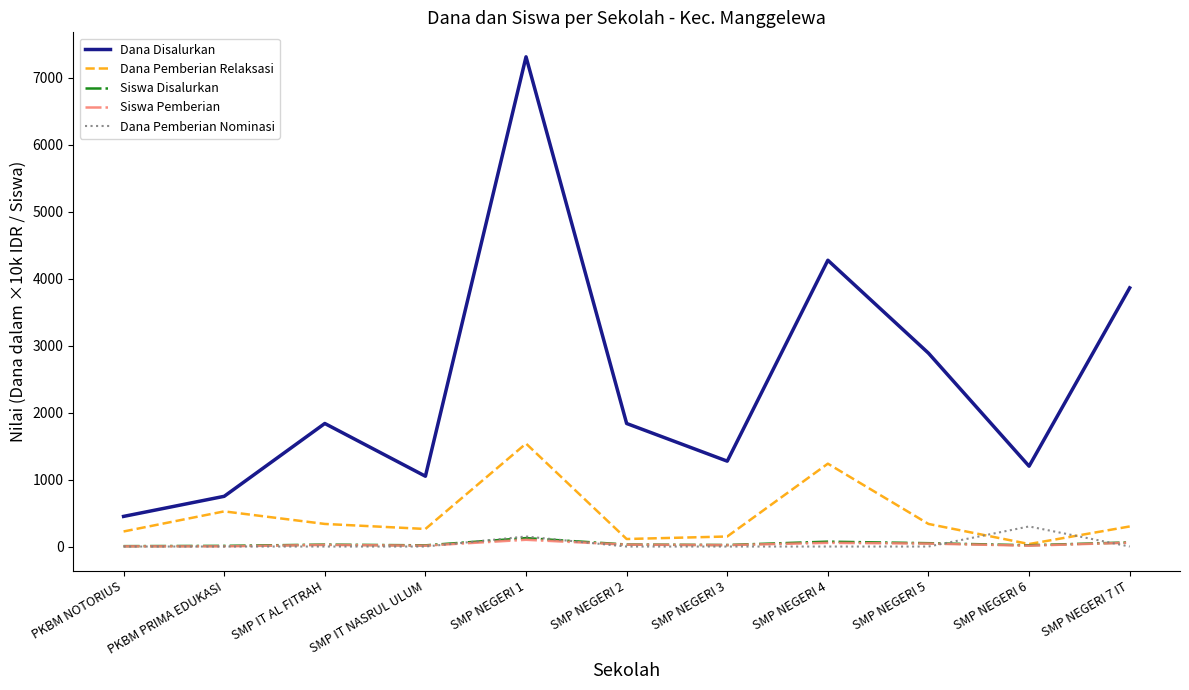

The Dana Pemberian Relaksasi series shows 225.0 at PKBM NOTORIUS. True or false?

True